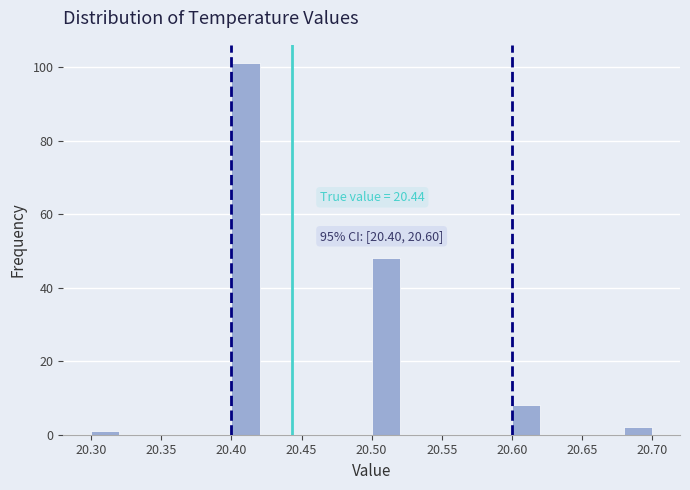

Over which range of the x-axis is the bar tallest?

20.40 to 20.42